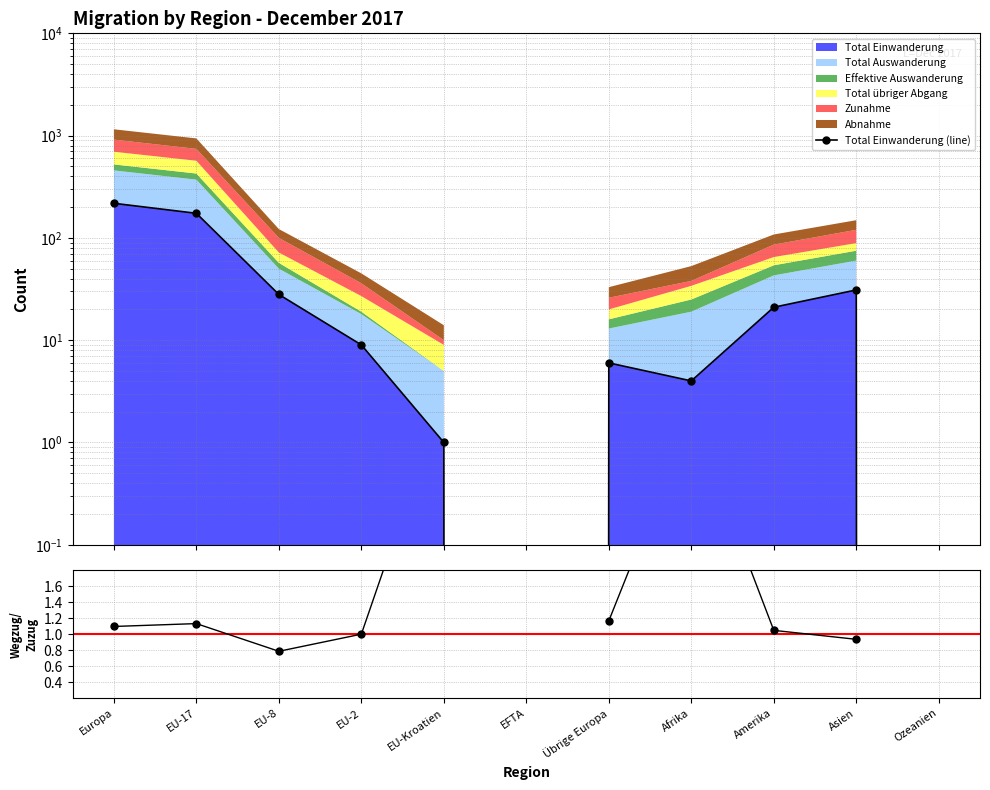

Which category has the lowest value in the Total Einwanderung (line) series?

EFTA